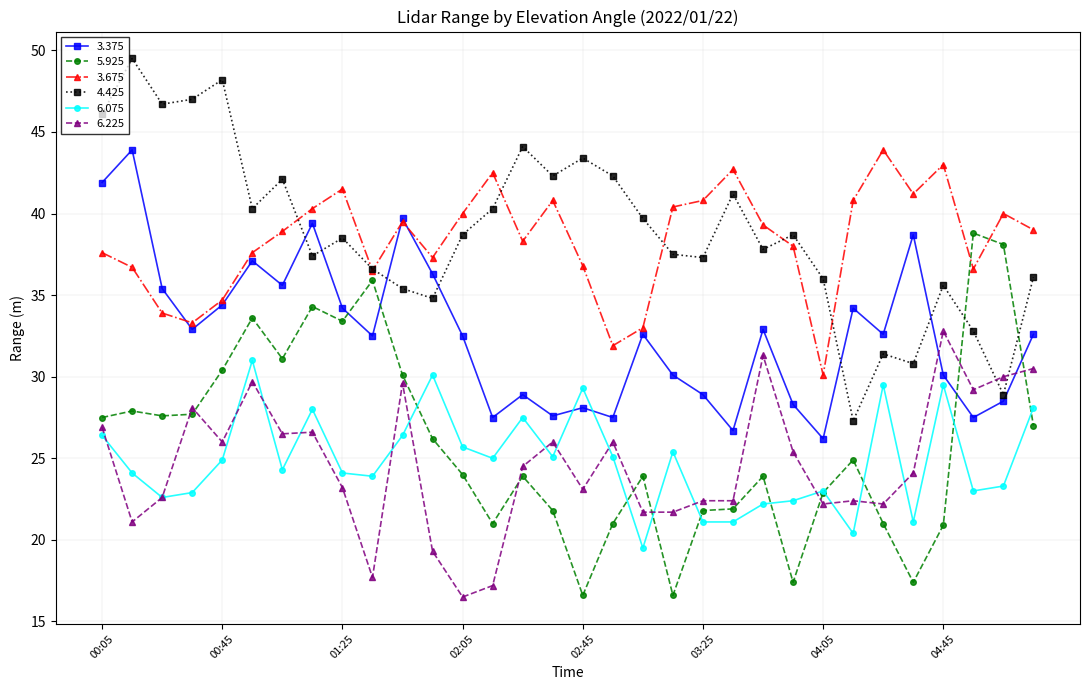

True or false: 3.375 and 4.425 intersect in this chart.

True